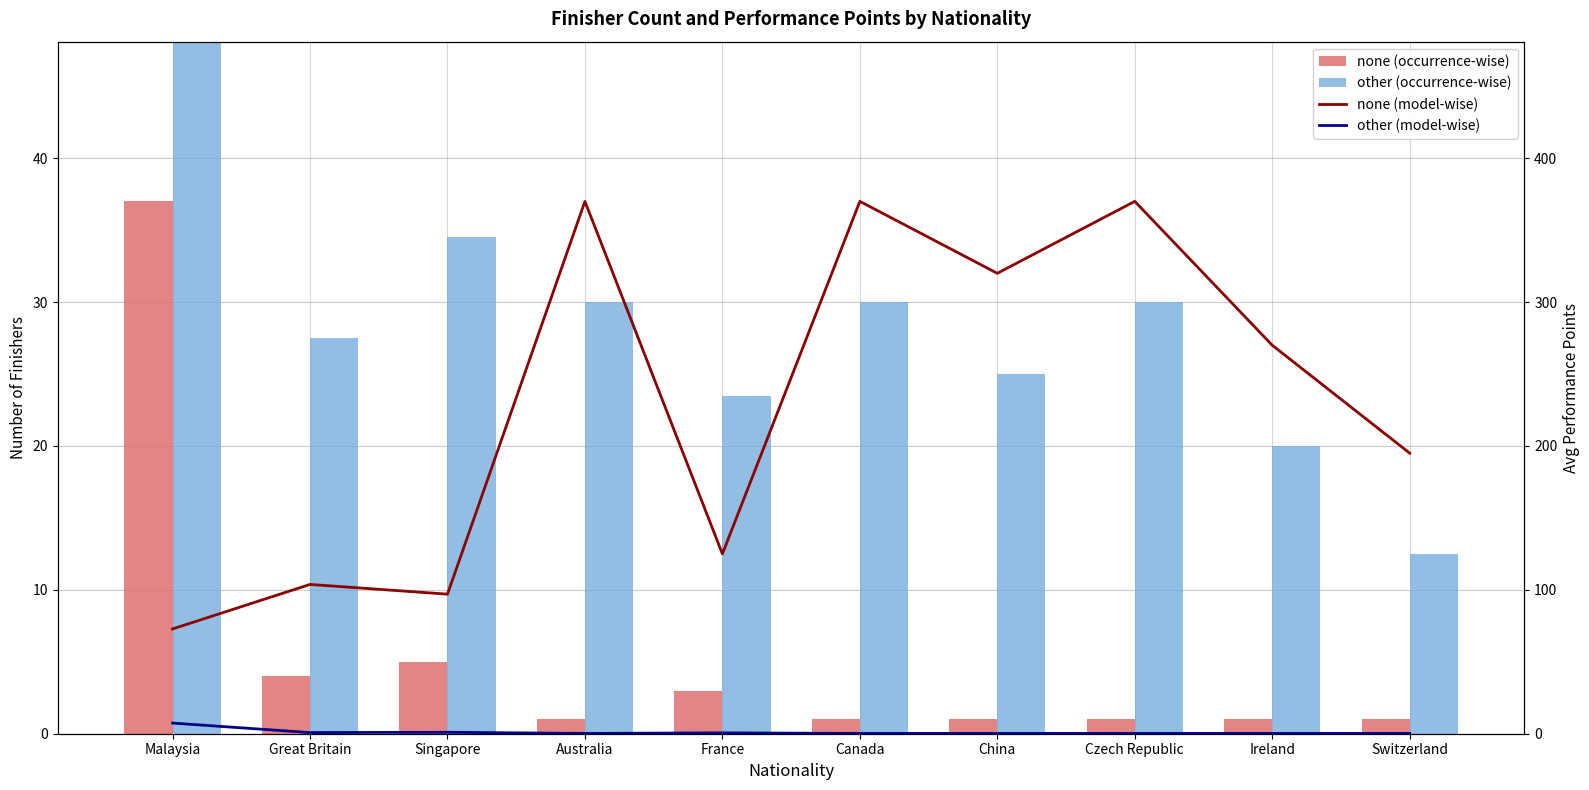

What is the lowest value of the other (occurrence-wise) series?

12.5